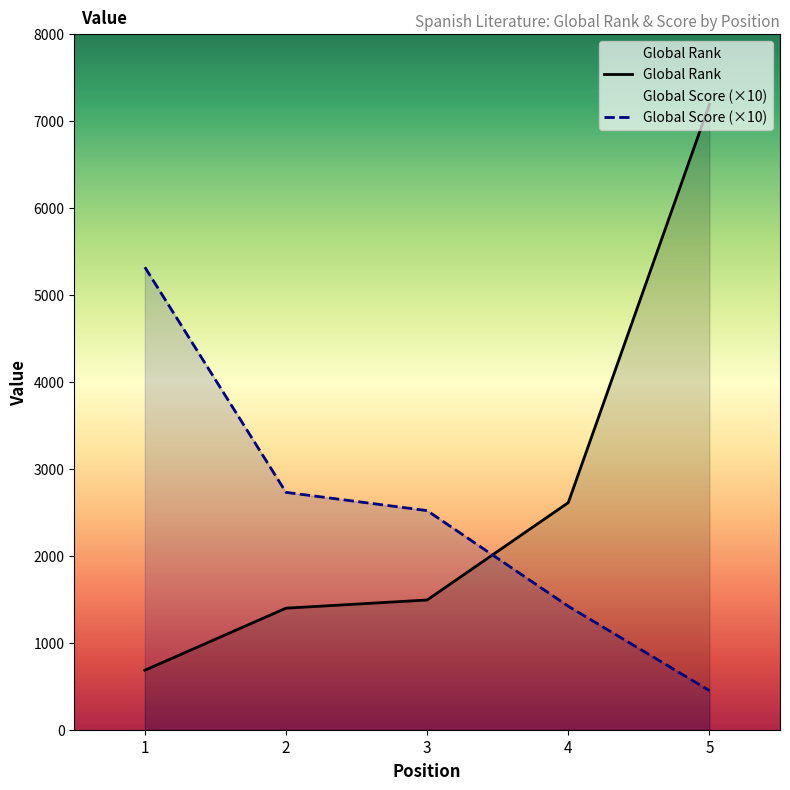

The Global Score series shows 2356 at 4. True or false?

False